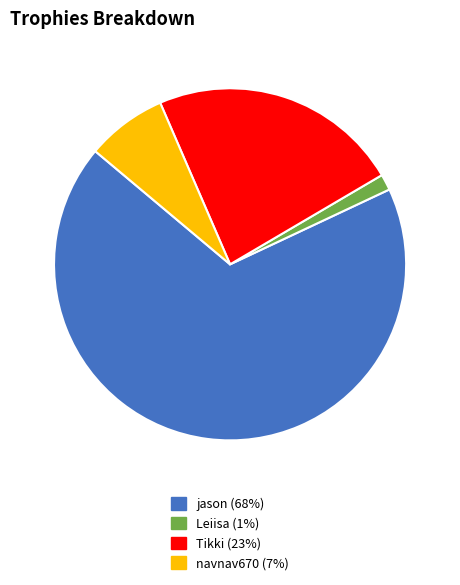

The navnav670 slice represents 17% of the pie. True or false?

False